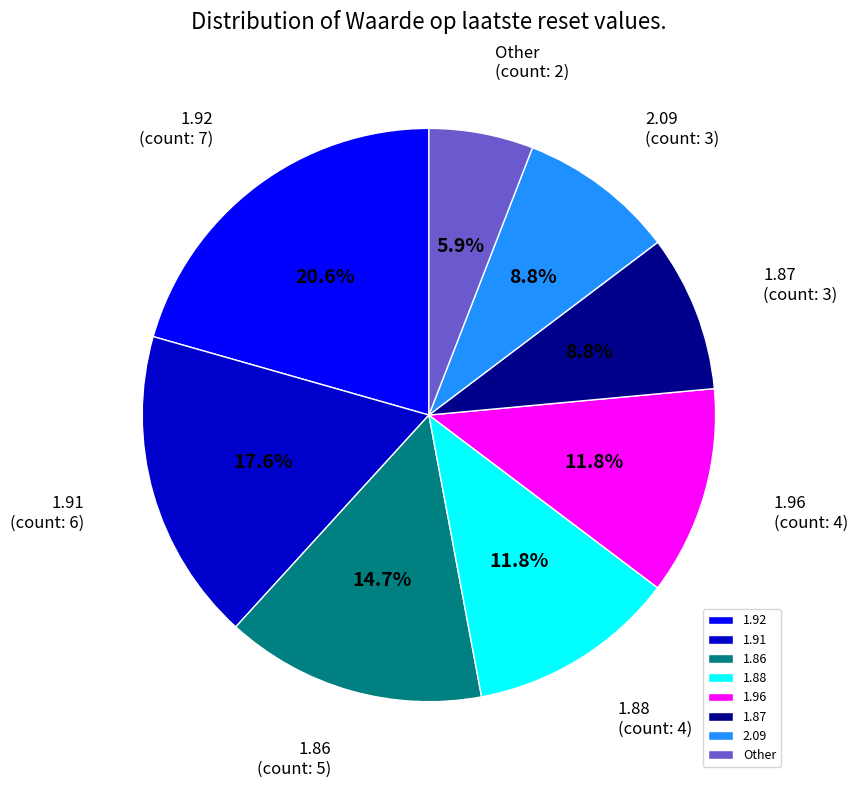

What is the smallest slice in the pie chart?

Other